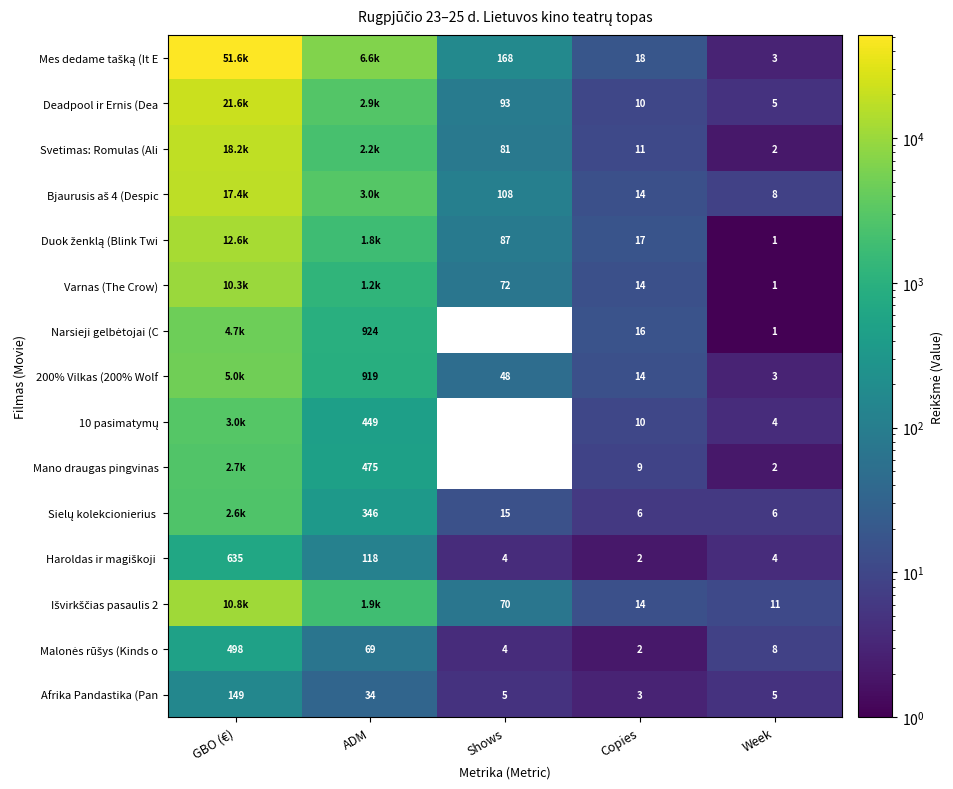

The Svetimas: Romulas (Ali series shows 2198.0 at ADM. True or false?

True